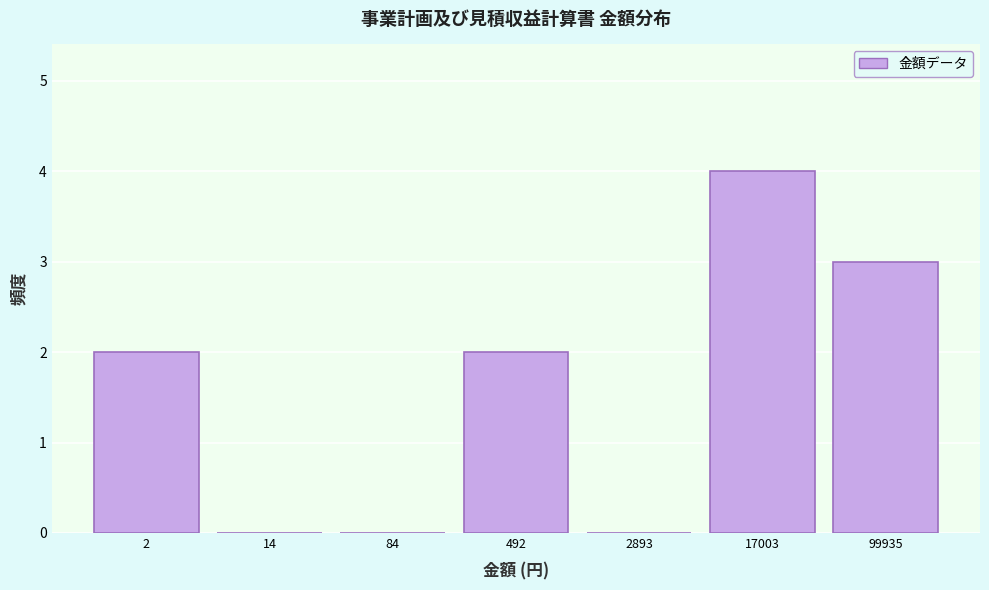

Reading left to right, transcribe all the data shown in this chart.

2=2	14=0	84=0	492=2	2893=0	17003=4	99935=3